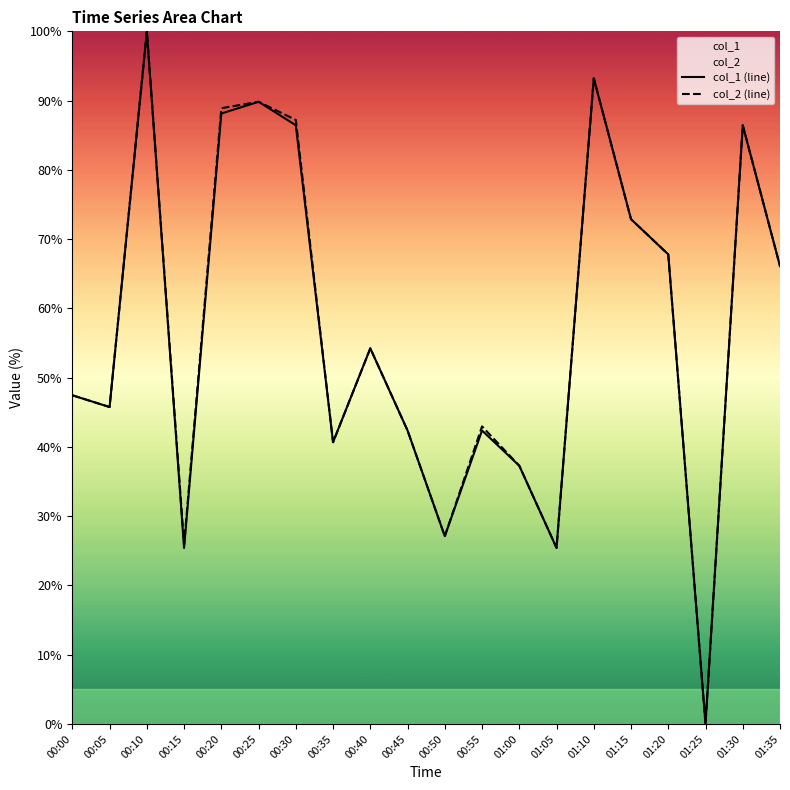

Count the number of data series in this chart.

2